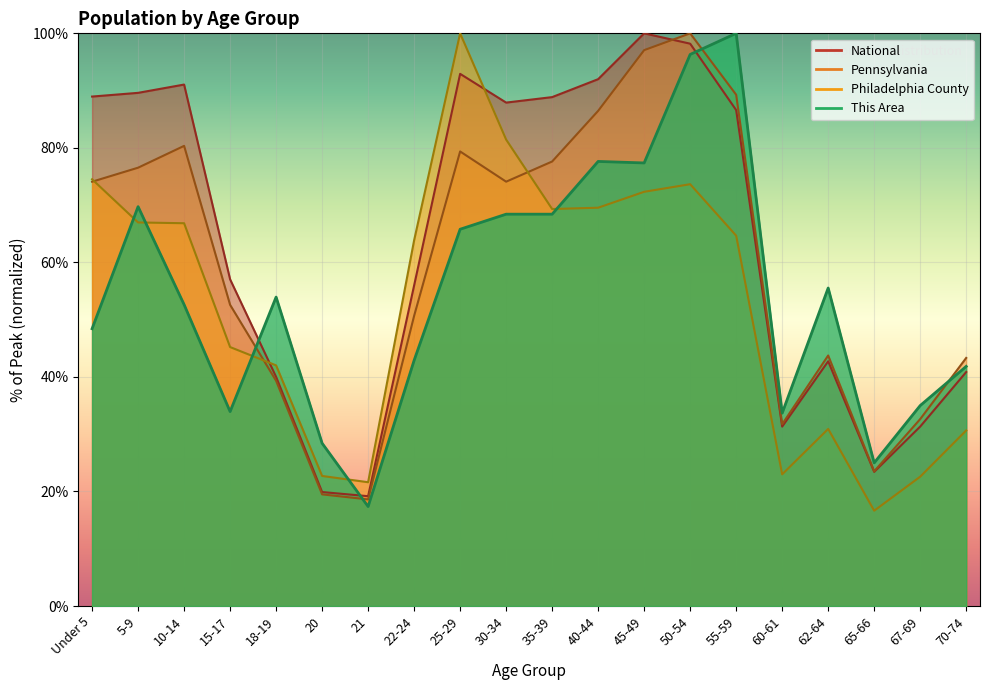

What is the label of the 8th point from the left?

22-24